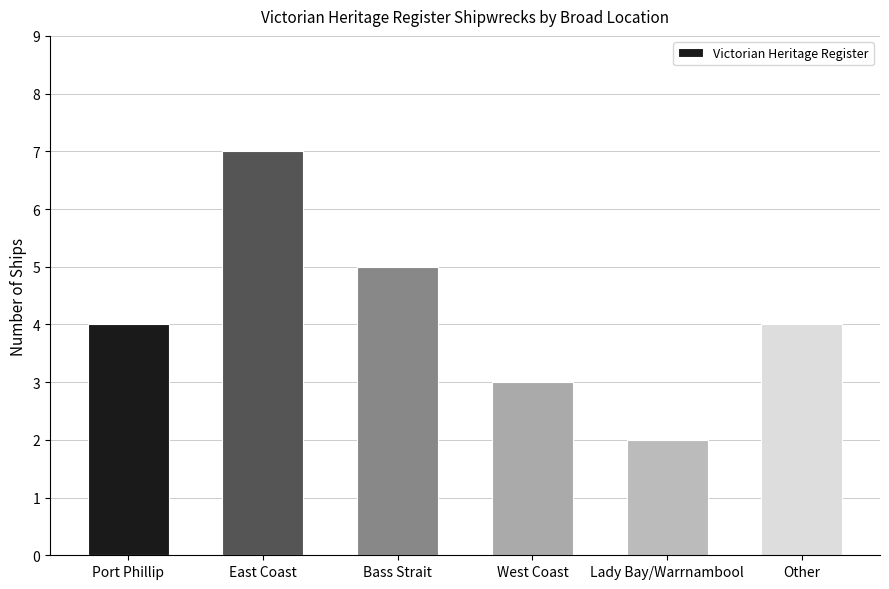

What is the change in value from West Coast to Lady Bay/Warrnambool?

-1